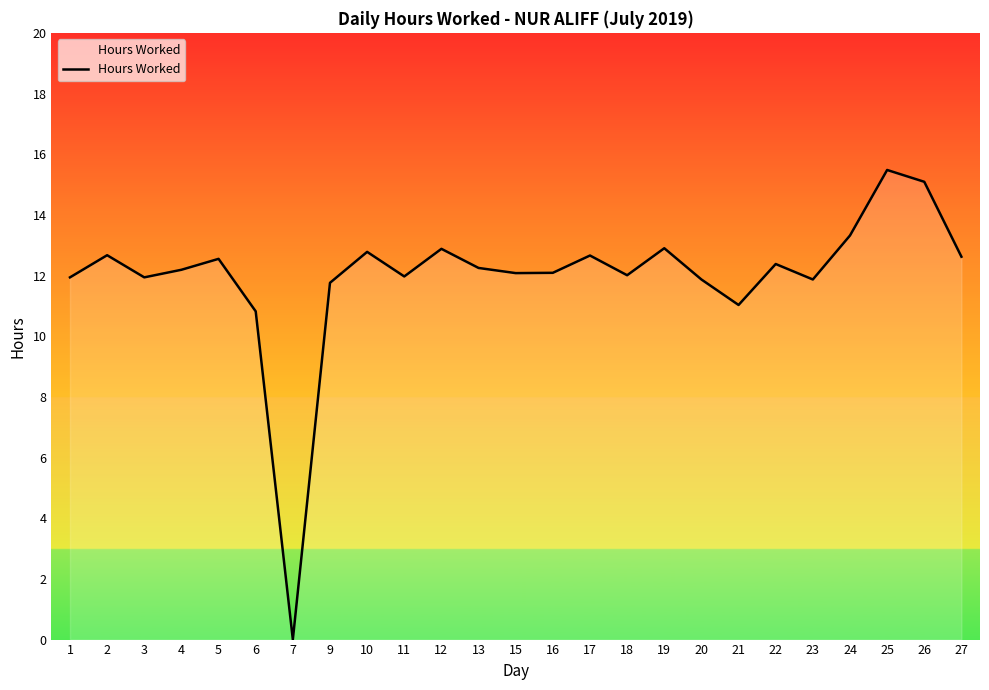

How many lines are shown in the chart?

1